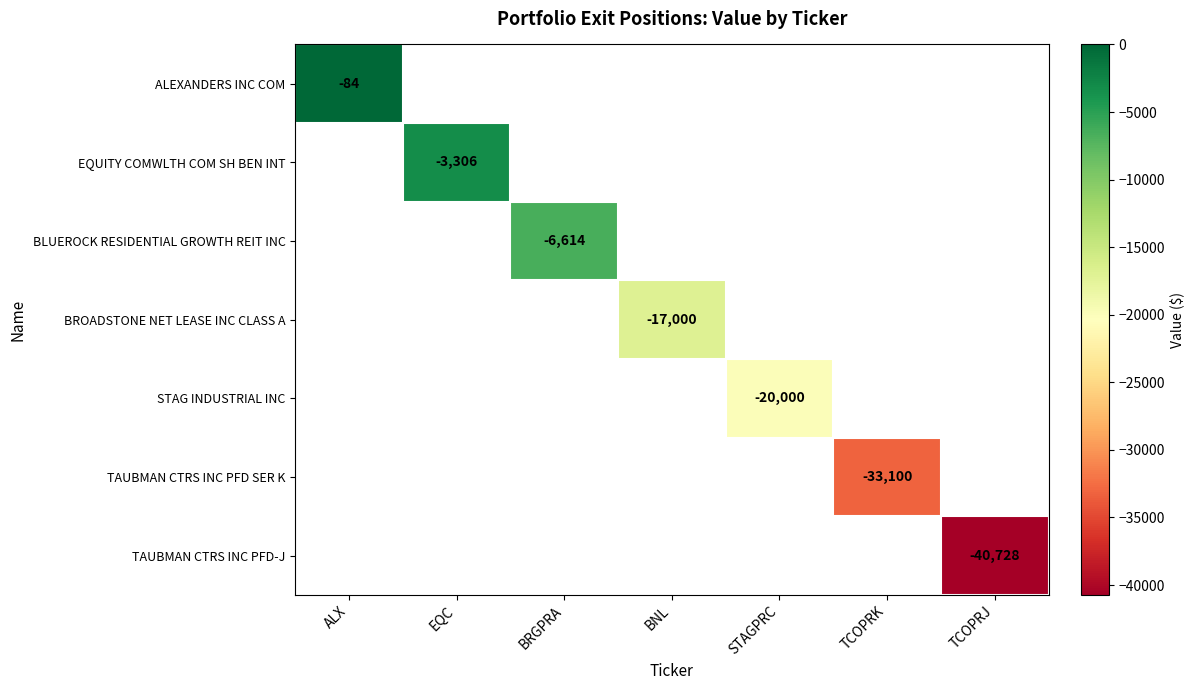

What is the smallest value displayed?

-40728.0